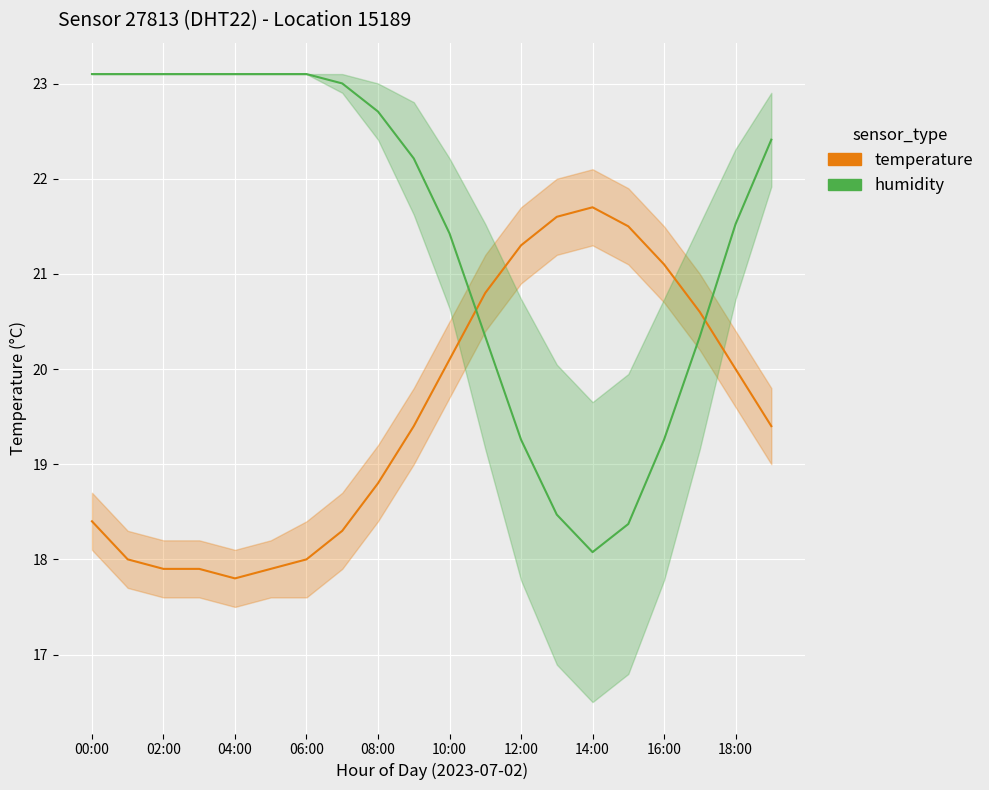

Where is the first local maximum for temperature?

14:00